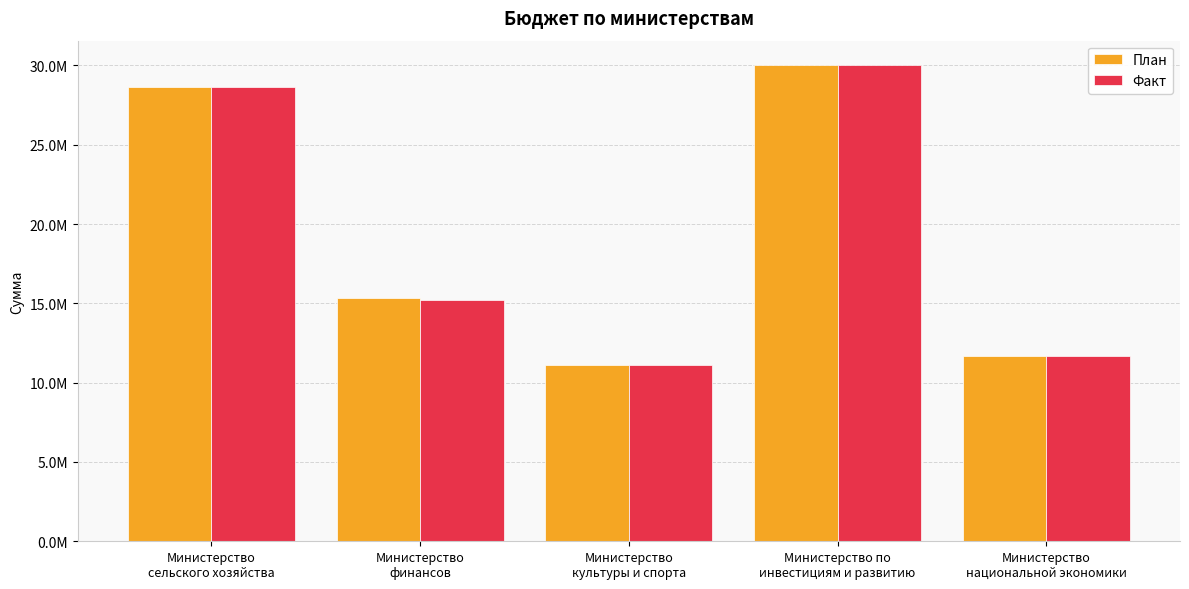

Reading left to right, list all the values displayed in this chart.

План: Министерство
сельского хозяйства=28619454.0	Министерство
финансов=15355576.0	Министерство
культуры и спорта=11095520.7	Министерство по
инвестициям и развитию=30059142.0	Министерство
национальной экономики=11655347.0
Факт: Министерство
сельского хозяйства=28619350.8	Министерство
финансов=15214671.2	Министерство
культуры и спорта=11095520.7	Министерство по
инвестициям и развитию=30059142.0	Министерство
национальной экономики=11655345.7